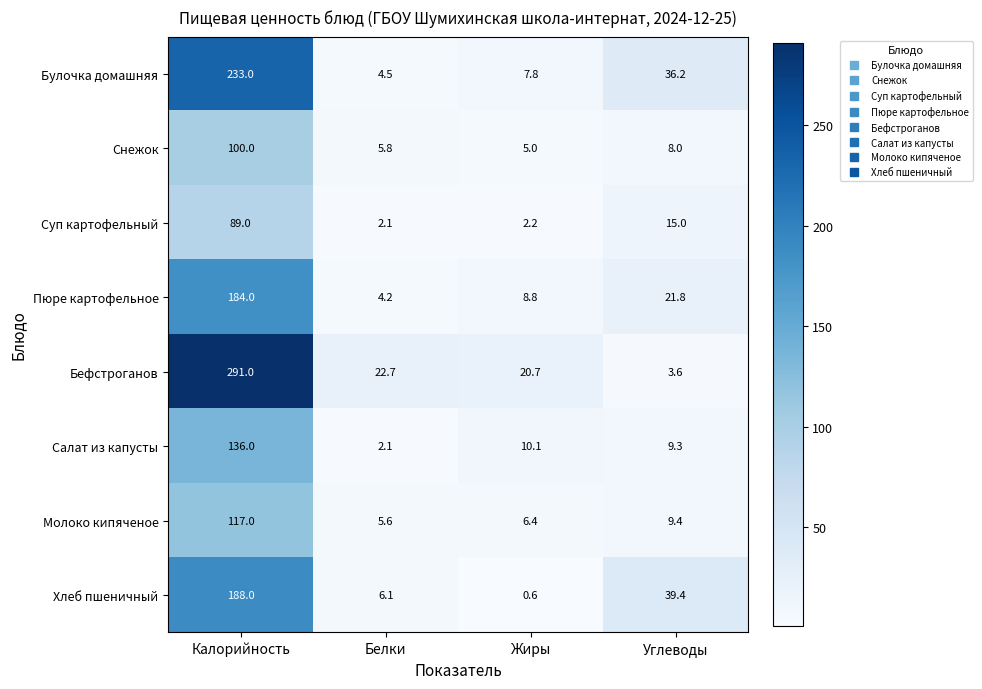

At Калорийность, list the series in order from largest to smallest.

Бефстроганов, Булочка домашняя, Хлеб пшеничный, Пюре картофельное, Салат из капусты, Молоко кипяченое, Снежок, Суп картофельный